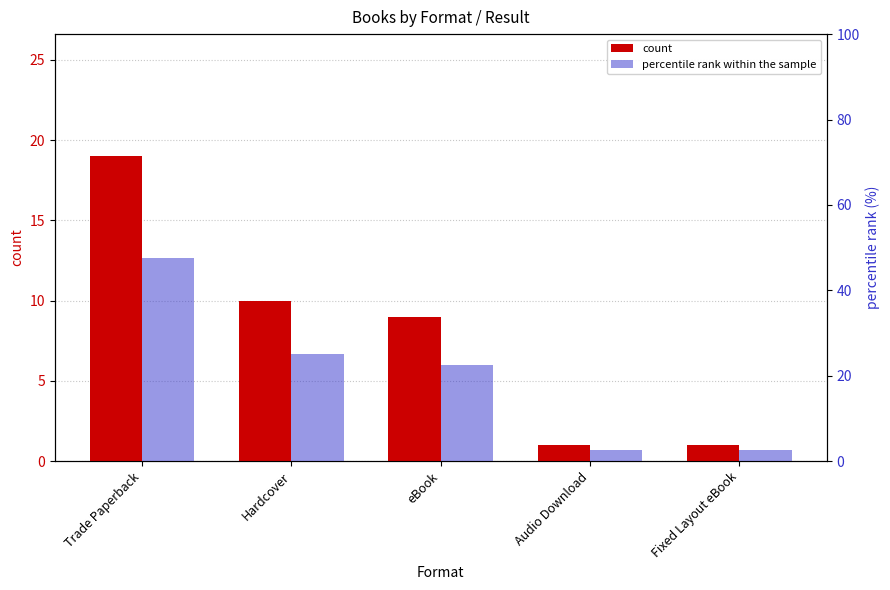

Reading left to right, transcribe all the data shown in this chart.

count: 19.0	10.0	9.0	1.0	1.0
percentile rank within the sample: 47.5	25.0	22.5	2.5	2.5